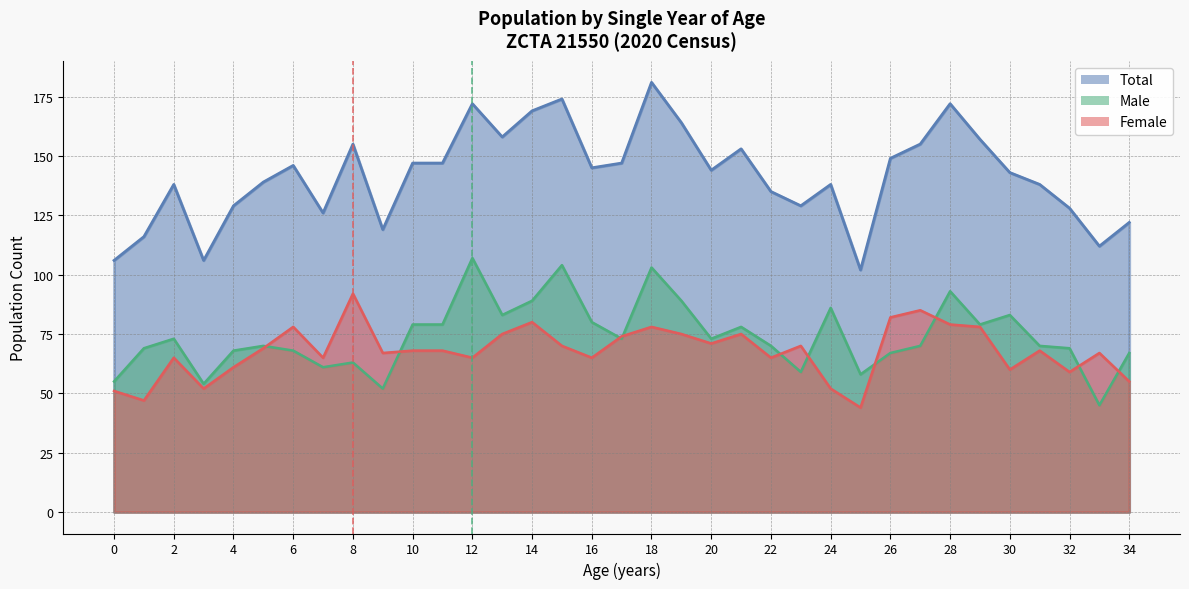

Where is Total nearest to the value 141?

5